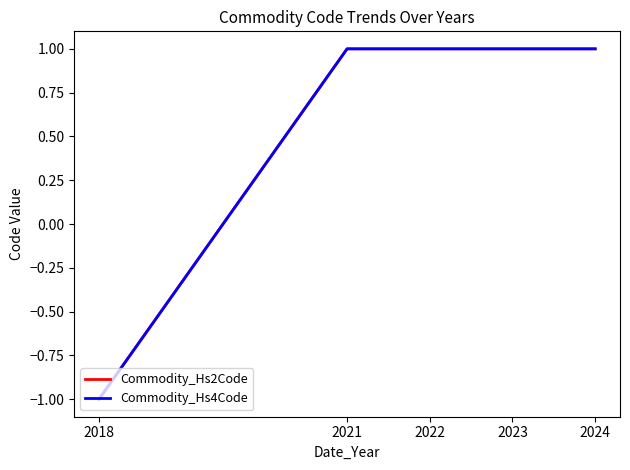

Does the chart have visible grid lines?

No